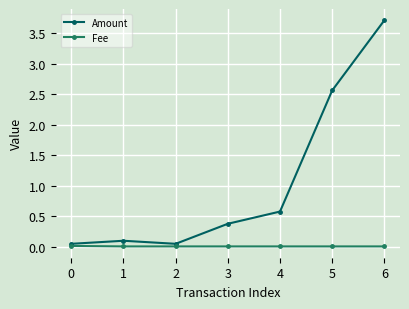

At 2, list the series in order from largest to smallest.

Amount, Fee